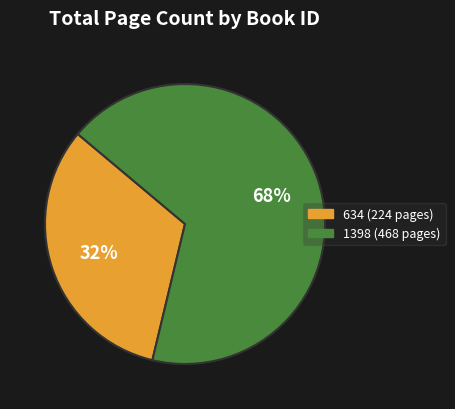

To the nearest percent, what percentage of the pie is 634?

32%